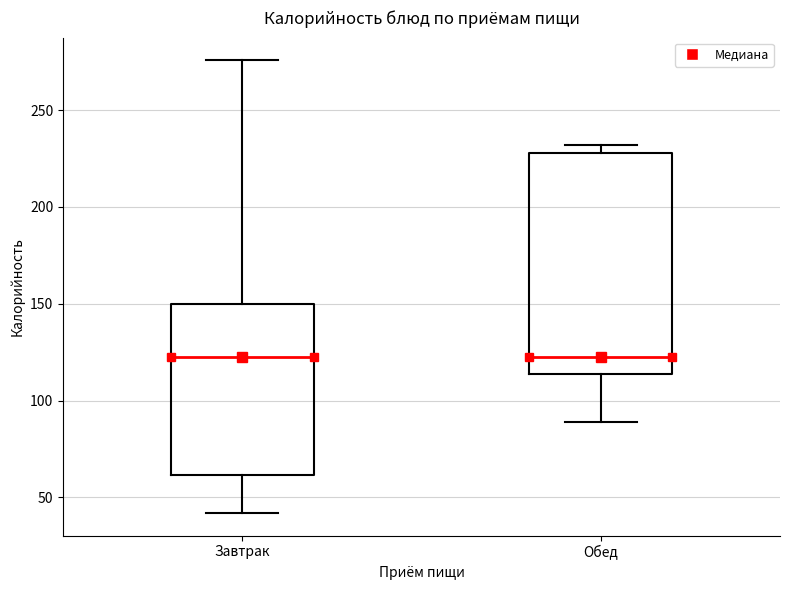

Which box is the tallest, from its lower edge to its upper edge?

Обед